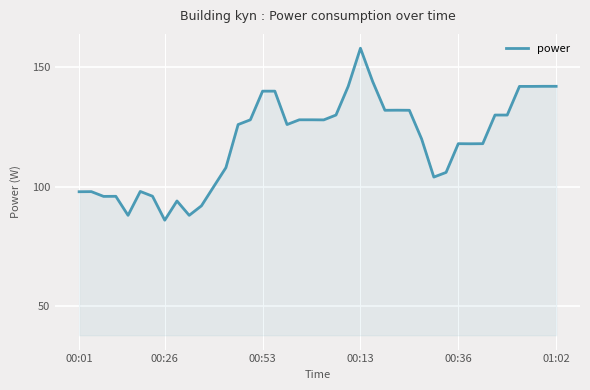

What is the difference between the maximum and minimum values?

72.0